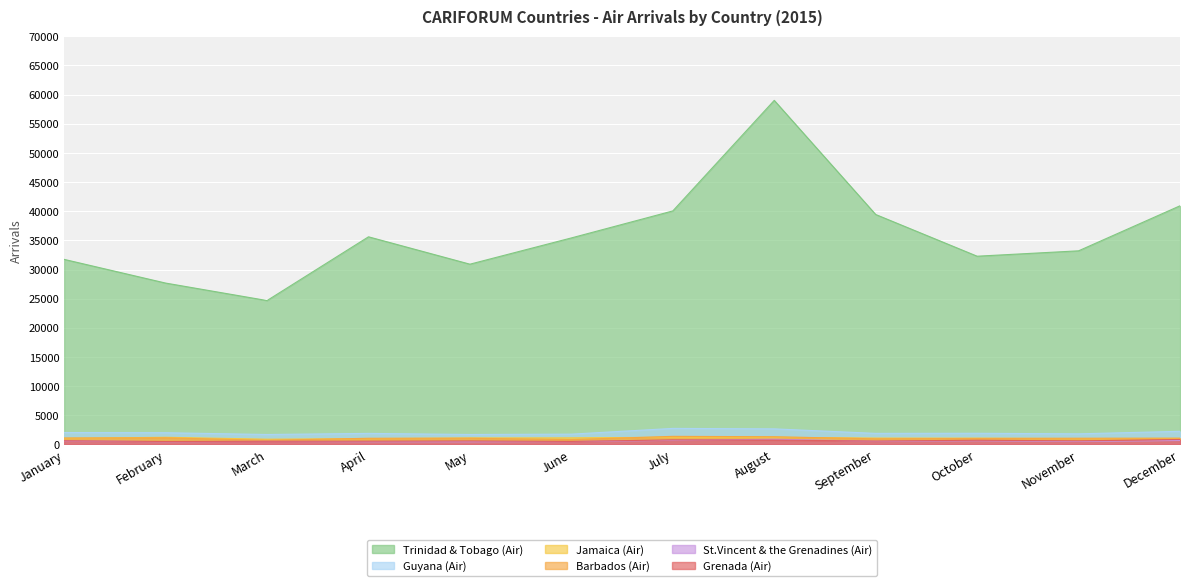

Which label corresponds to the largest value in the chart?

August